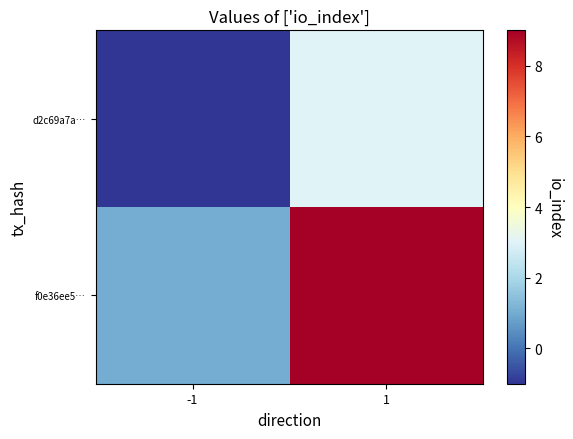

Which series has the largest total across all categories?

f0e36ee5…